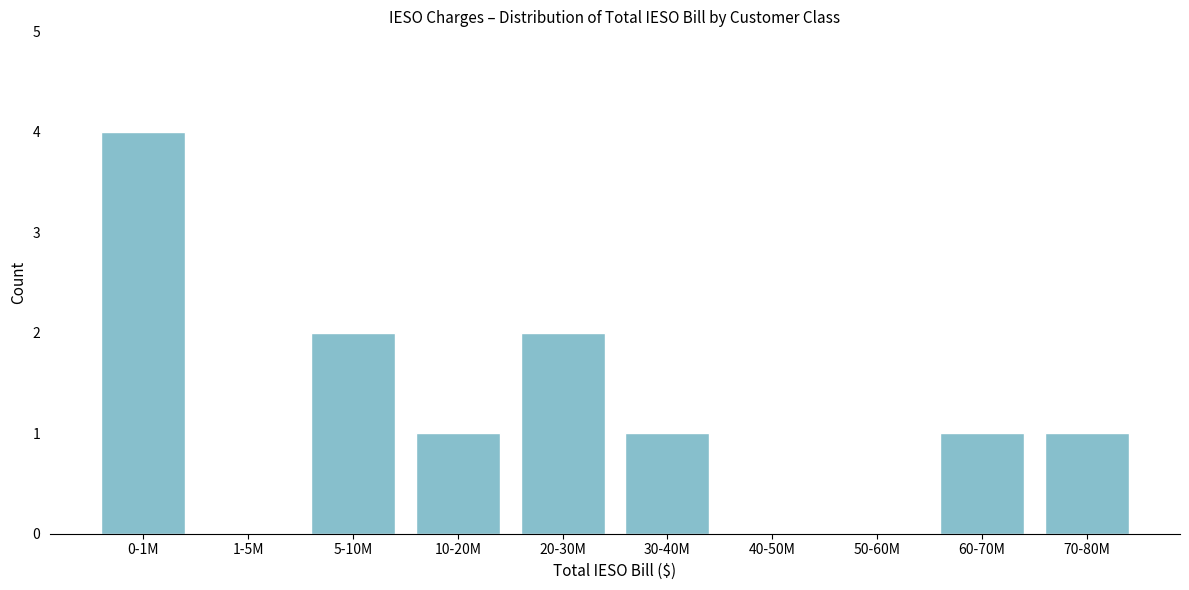

Reading left to right, what are all the values shown in this chart?

0-1M=4	1-5M=0	5-10M=2	10-20M=1	20-30M=2	30-40M=1	40-50M=0	50-60M=0	60-70M=1	70-80M=1